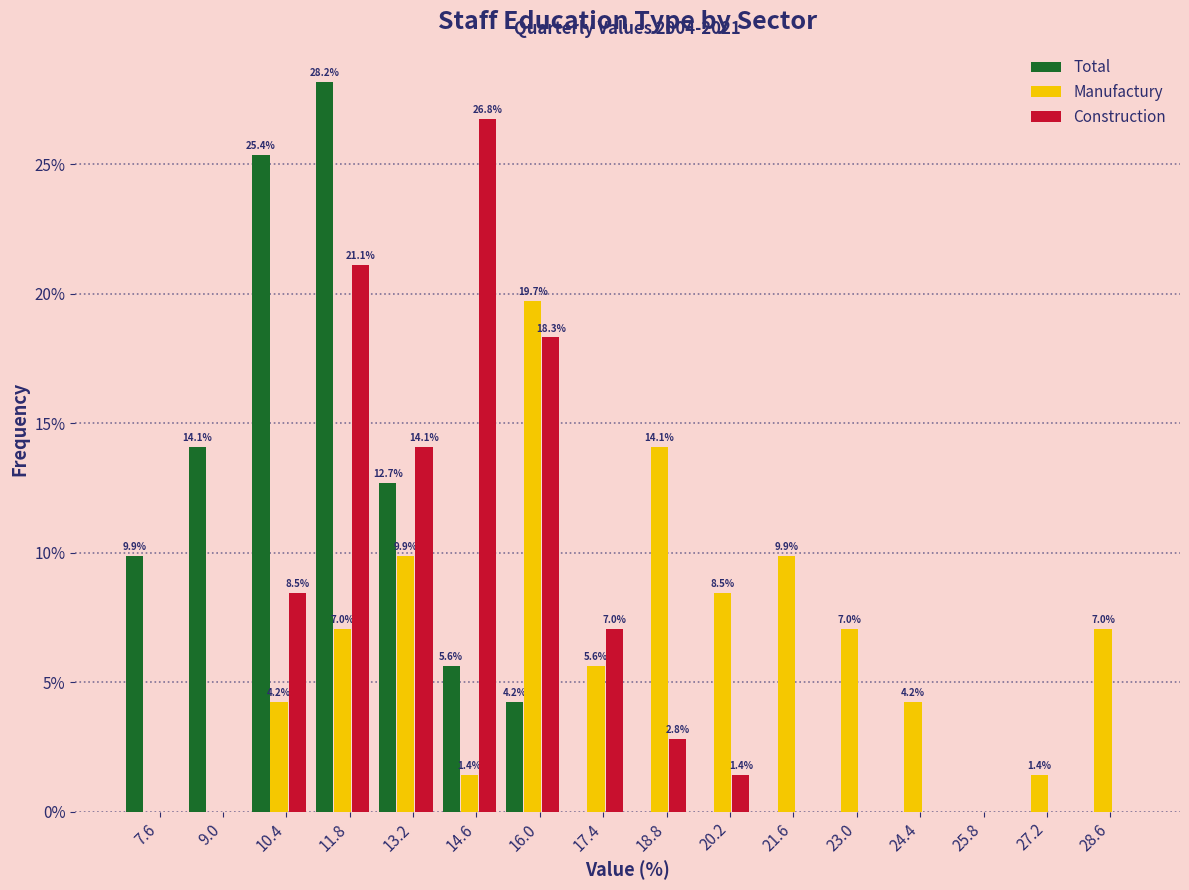

Reading left to right, transcribe all the data shown in this chart.

Total: 7.6=9.9	9.0=14.1	10.4=25.4	11.8=28.2	13.2=12.7	14.6=5.6	16.0=4.2	17.4=0.0	18.8=0.0	20.2=0.0	21.6=0.0	23.0=0.0	24.4=0.0	25.8=0.0	27.2=0.0	28.6=0.0
Manufactury: 7.6=0.0	9.0=0.0	10.4=4.2	11.8=7.0	13.2=9.9	14.6=1.4	16.0=19.7	17.4=5.6	18.8=14.1	20.2=8.5	21.6=9.9	23.0=7.0	24.4=4.2	25.8=0.0	27.2=1.4	28.6=7.0
Construction: 7.6=0.0	9.0=0.0	10.4=8.5	11.8=21.1	13.2=14.1	14.6=26.8	16.0=18.3	17.4=7.0	18.8=2.8	20.2=1.4	21.6=0.0	23.0=0.0	24.4=0.0	25.8=0.0	27.2=0.0	28.6=0.0